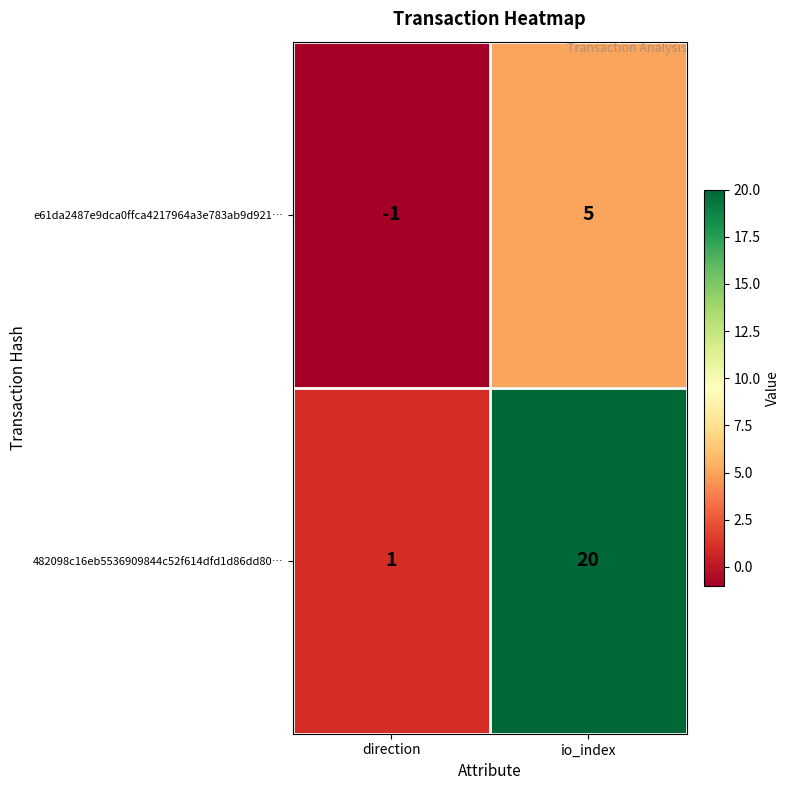

What is the difference between the e61da2487e9dca0ffca4217964a3e783ab9d921… values at direction and io_index?

6